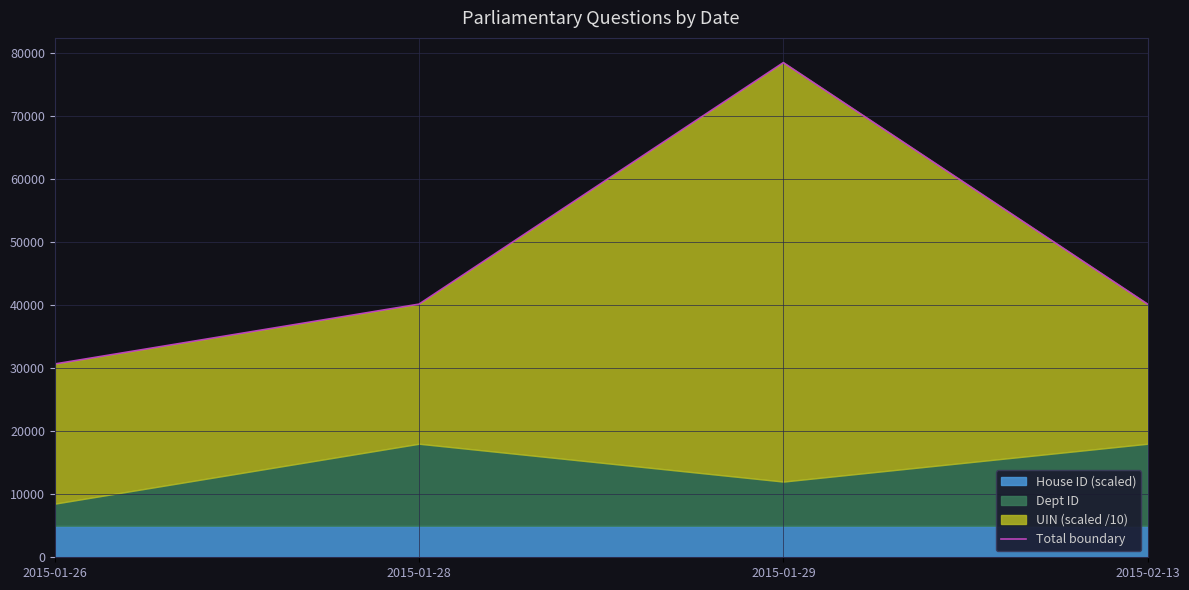

Rank the categories by value from highest to lowest.

2015-01-29, 2015-01-28, 2015-02-13, 2015-01-26